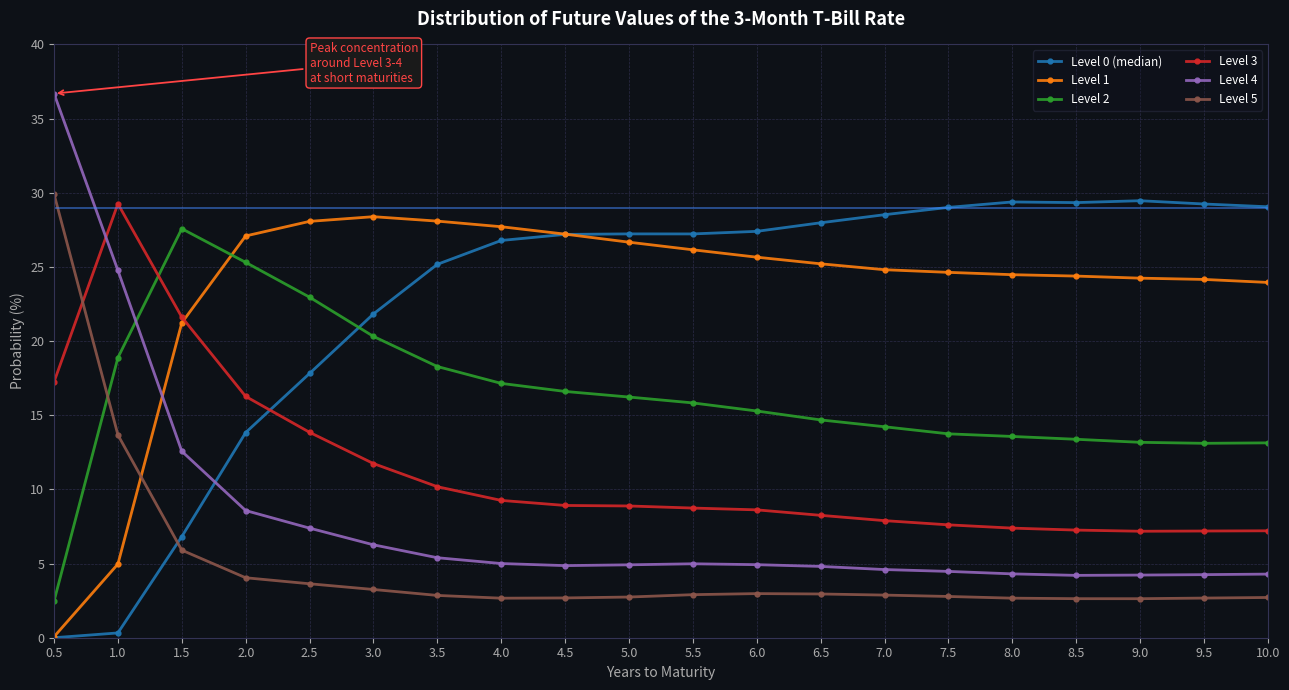

True or false: Level 5 and Level 0 (median) intersect in this chart.

True